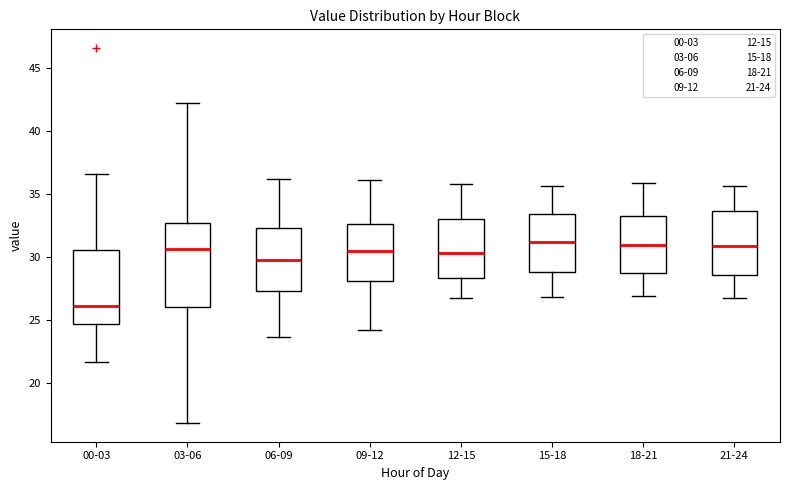

Where does the upper whisker of the box for 06-09 end on the y-axis? The values are not printed on the chart, so give them approximately, as read against the axis.

36.0